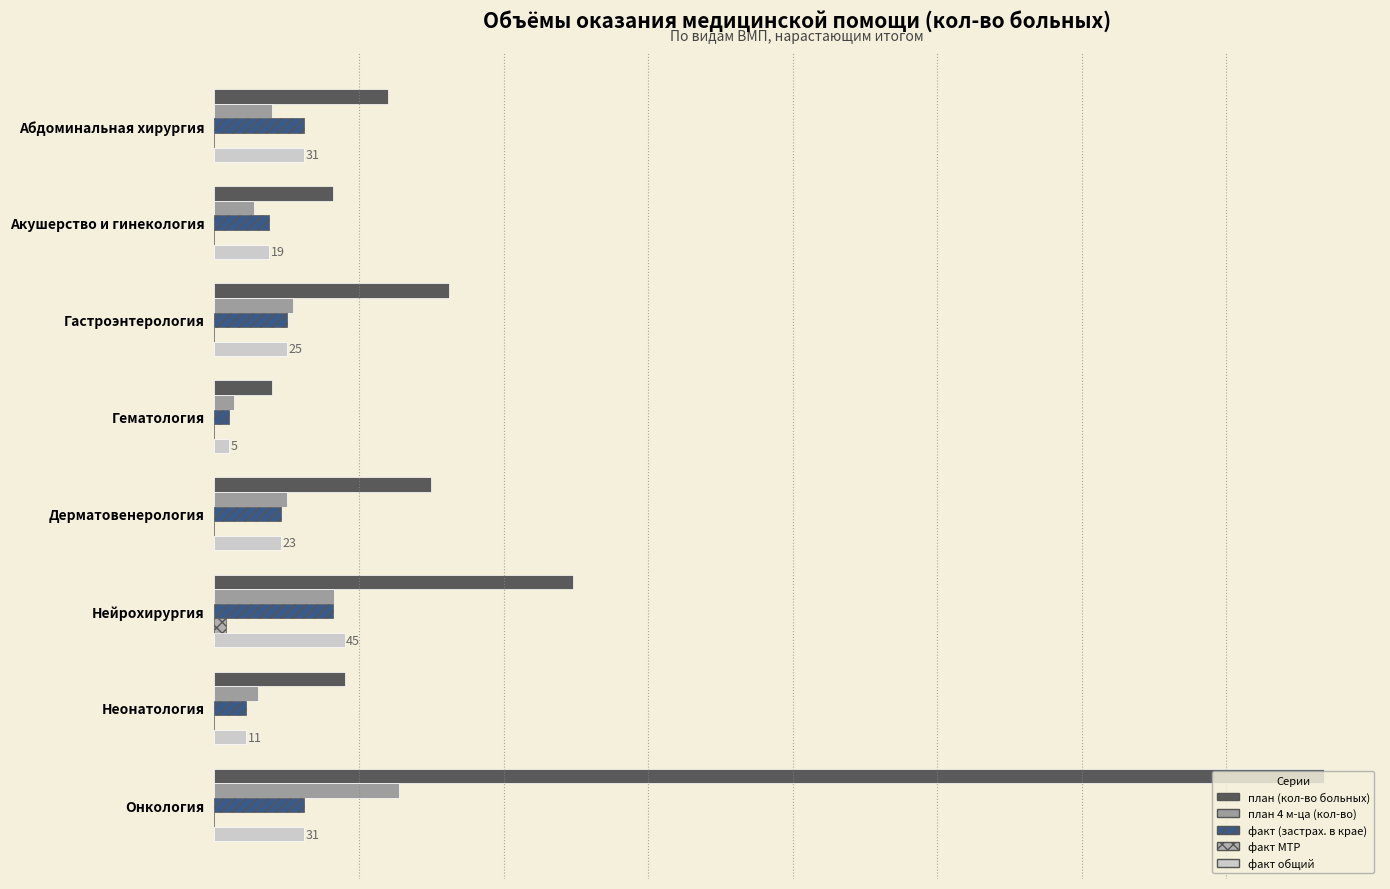

What is the value of the план (кол-во больных) bar at the 5th from the left?

75.0